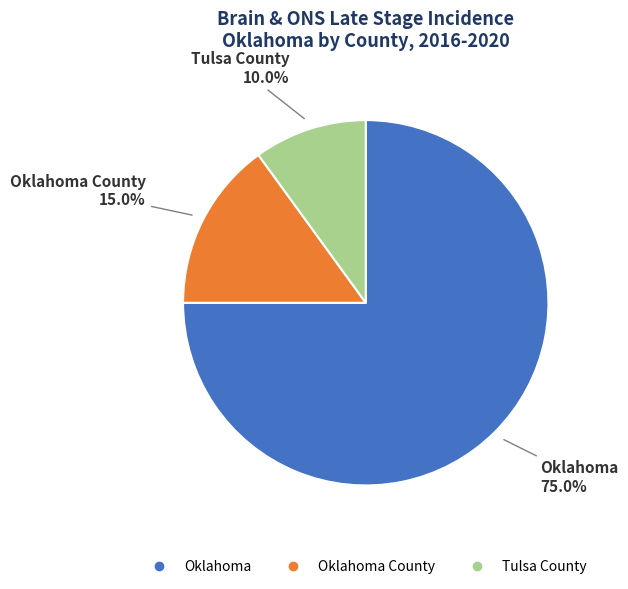

Does any single category account for the majority?

Yes